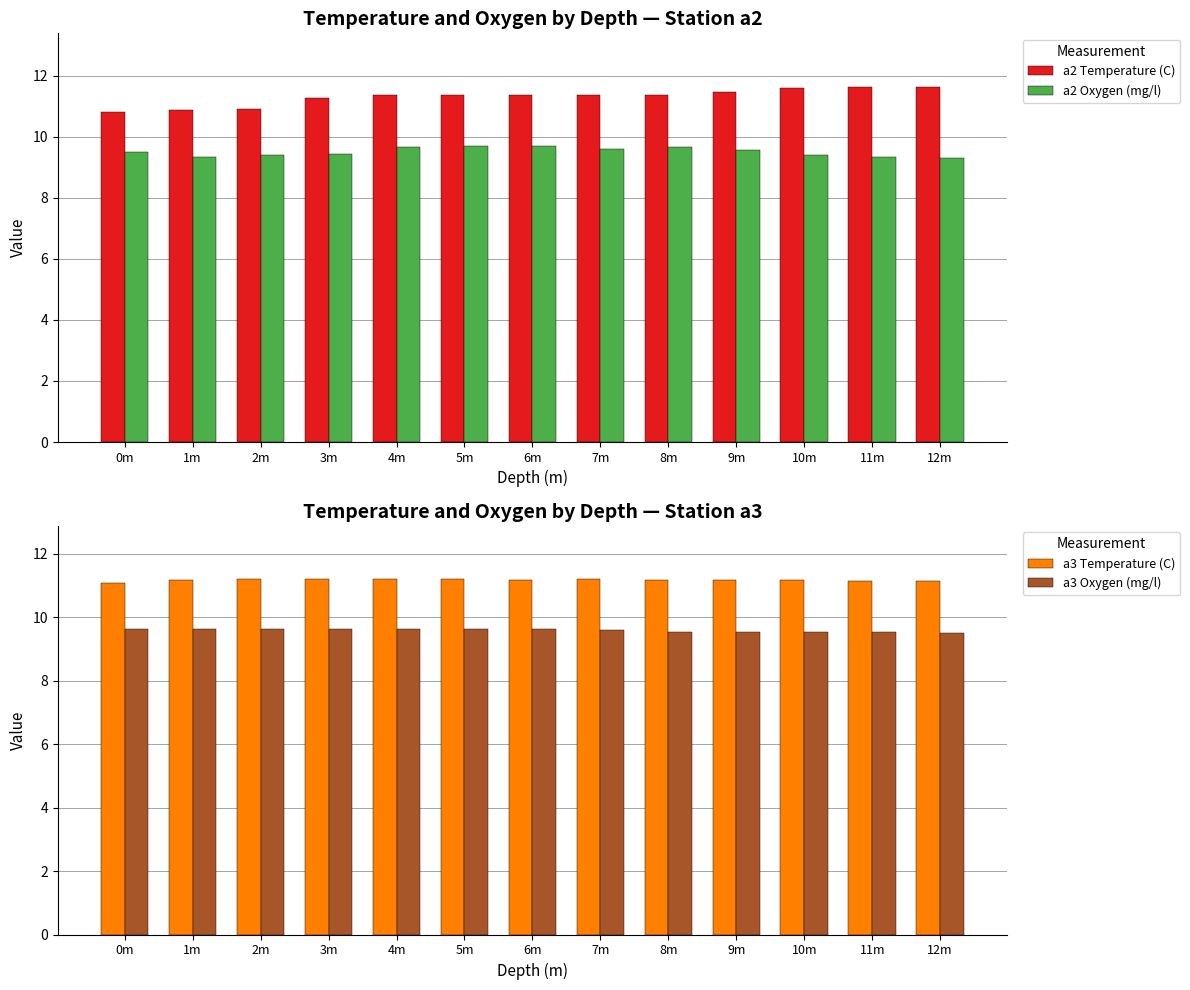

Where is a2 Oxygen (mg/l) nearest to the value 9?

12m